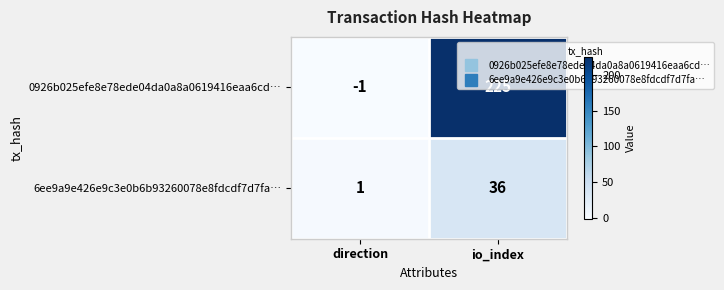

The 0926b025efe8e78ede04da0a8a0619416eaa6cd… series shows -1 at direction. True or false?

True